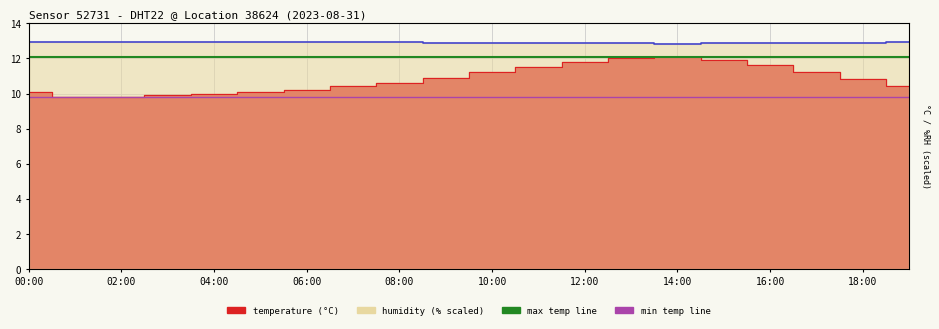

What position from the left is 02:00?

2